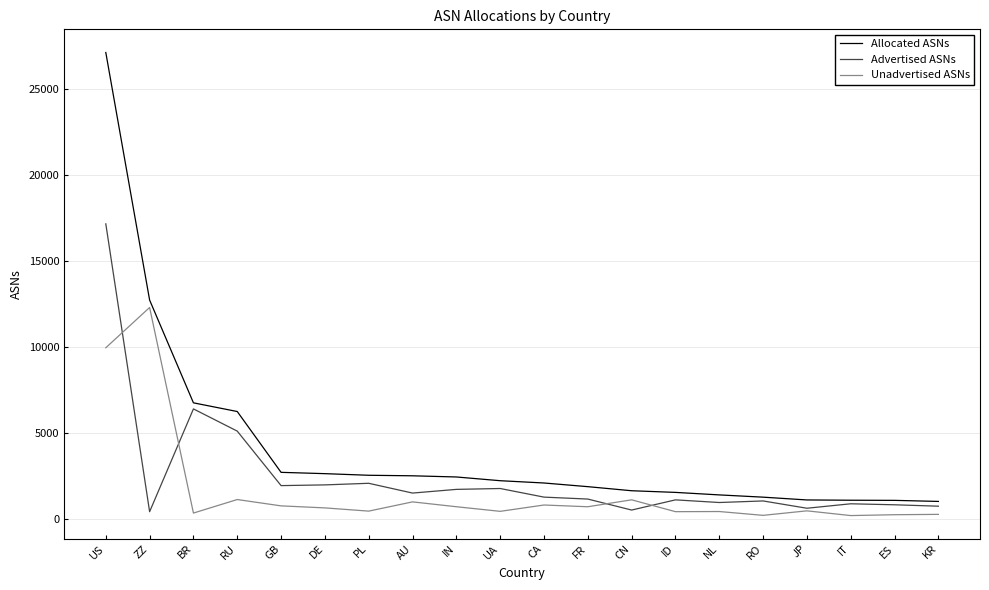

What position from the left is US?

1